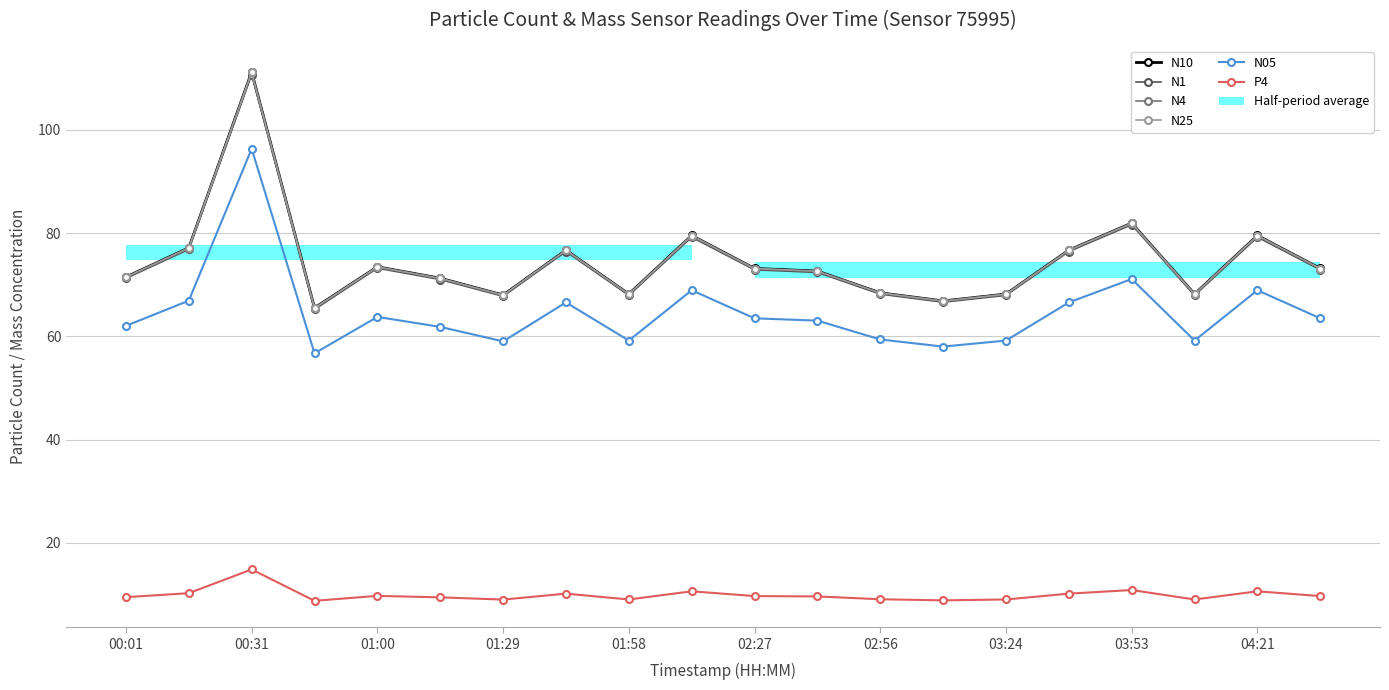

Which series has the widest spread of values?

N10